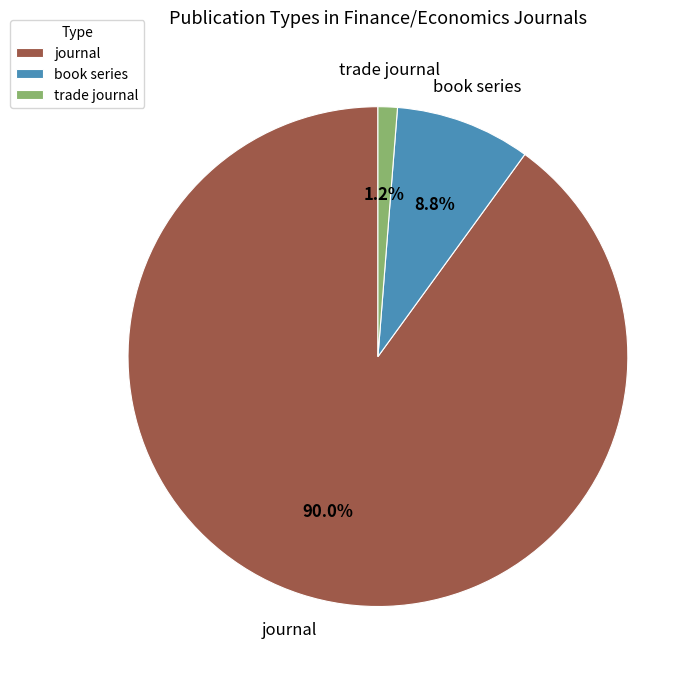

To the nearest percent, what is the difference between the largest and smallest slice percentages?

89%